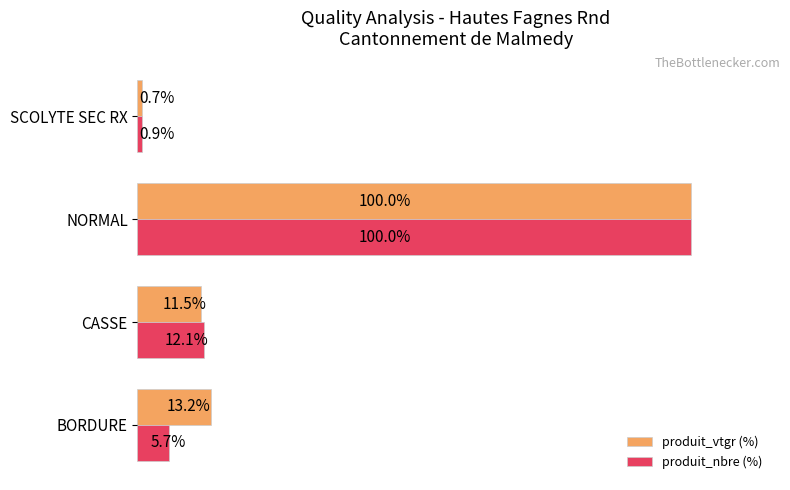

What are all the series names shown in the legend?

produit_vtgr (%), produit_nbre (%)